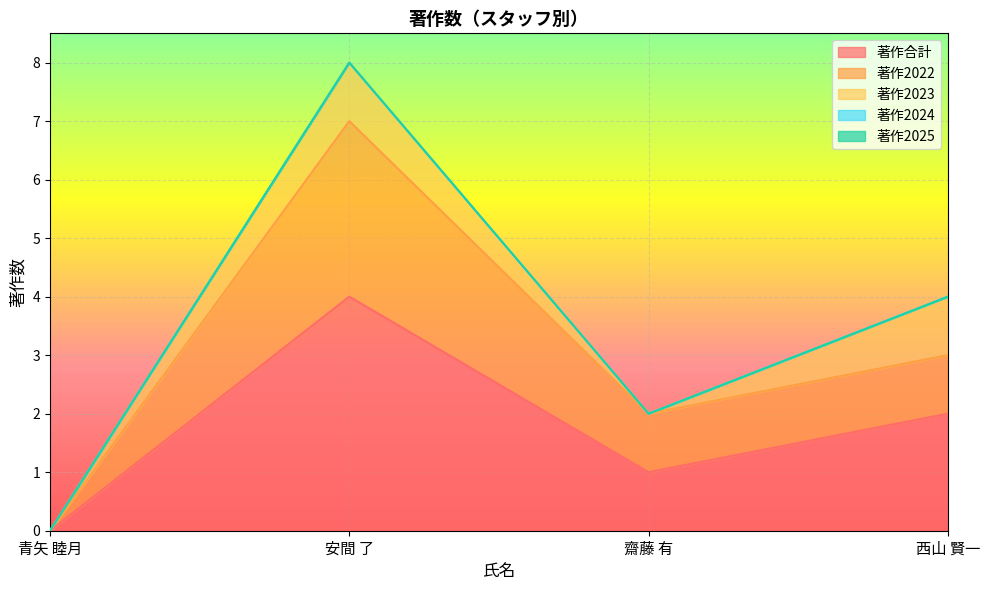

At how many categories does at least one series exceed 3?

1